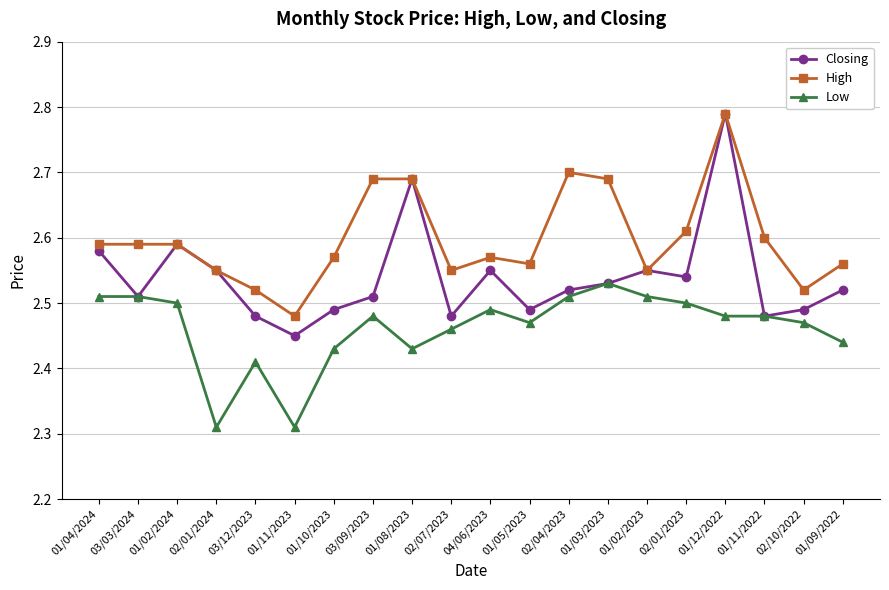

What is the label of the 14th point from the left?

01/03/2023